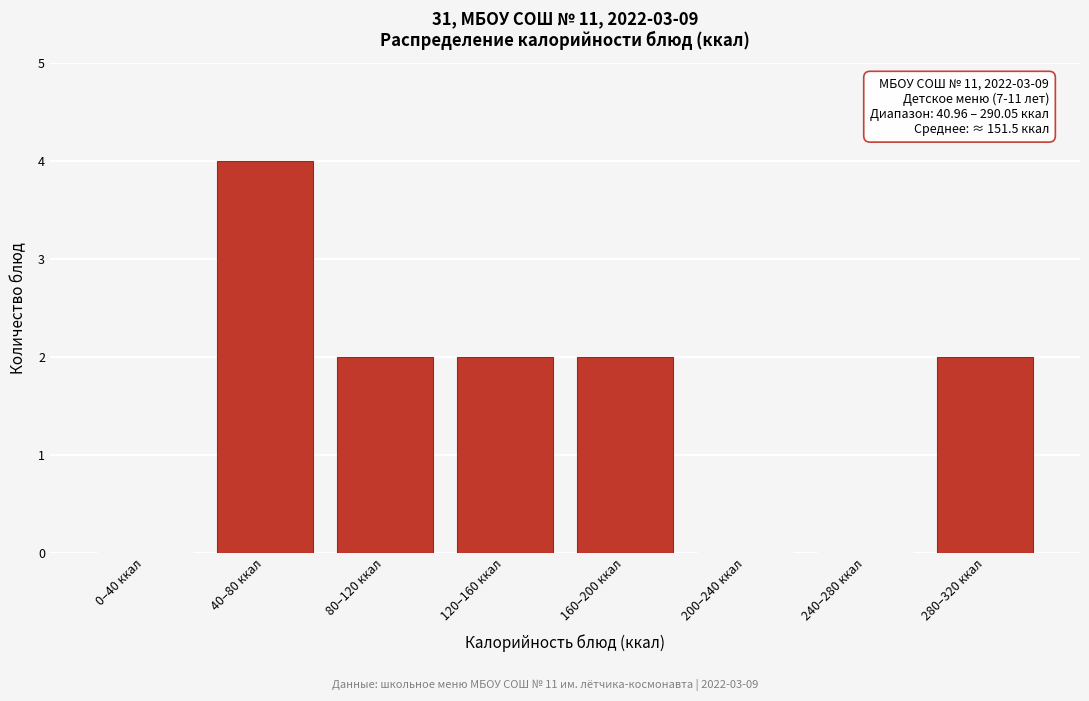

Reading left to right, extract all data points from this chart.

0–40 ккал=0	40–80 ккал=4	80–120 ккал=2	120–160 ккал=2	160–200 ккал=2	200–240 ккал=0	240–280 ккал=0	280–320 ккал=2